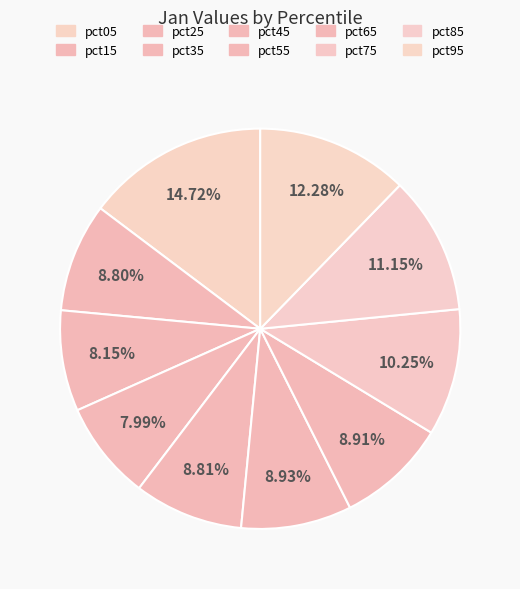

How many slices are in this pie chart?

10